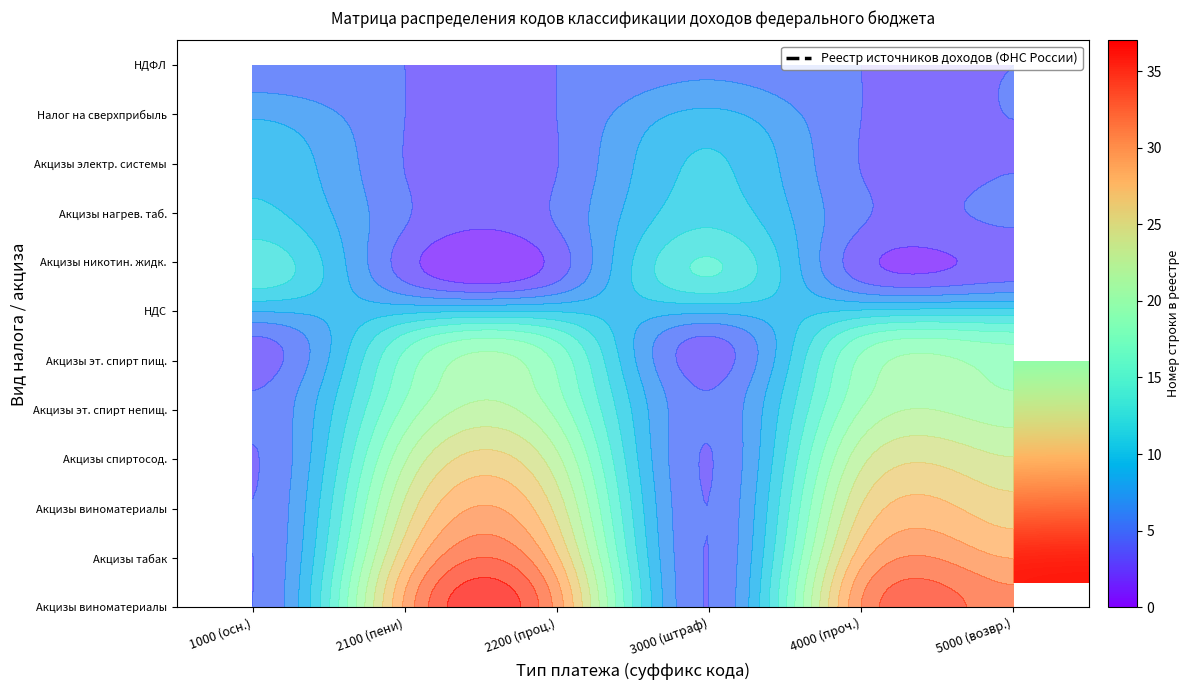

At which category does the chart reach its minimum across all series?

1000 (осн.)